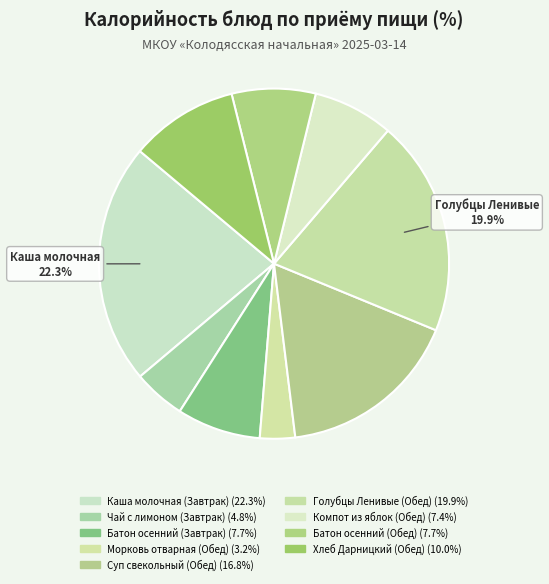

To the nearest percent, what is the difference between the Компот из яблок (Обед) and Каша молочная (Завтрак) slice percentages?

15%